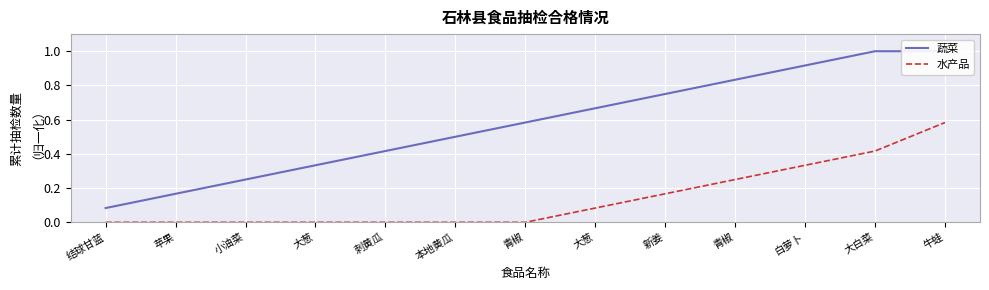

True or false: 蔬菜 has a value of 0.1 at 苹果.

False